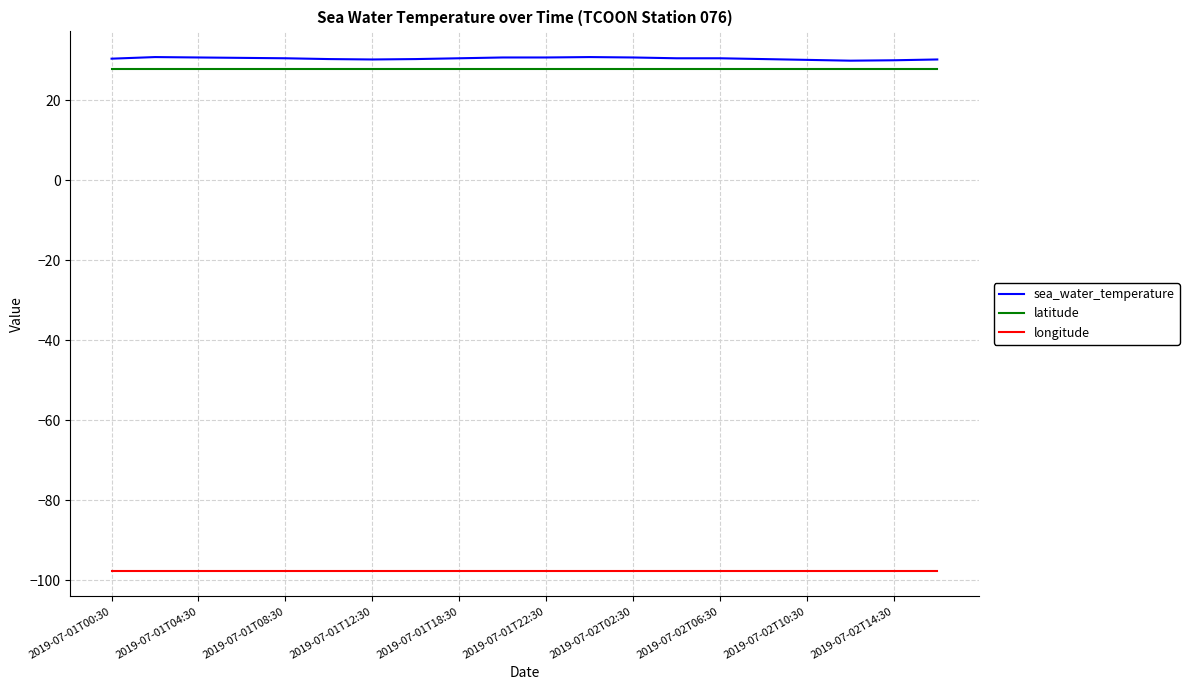

True or false: longitude and latitude cross at least once.

False